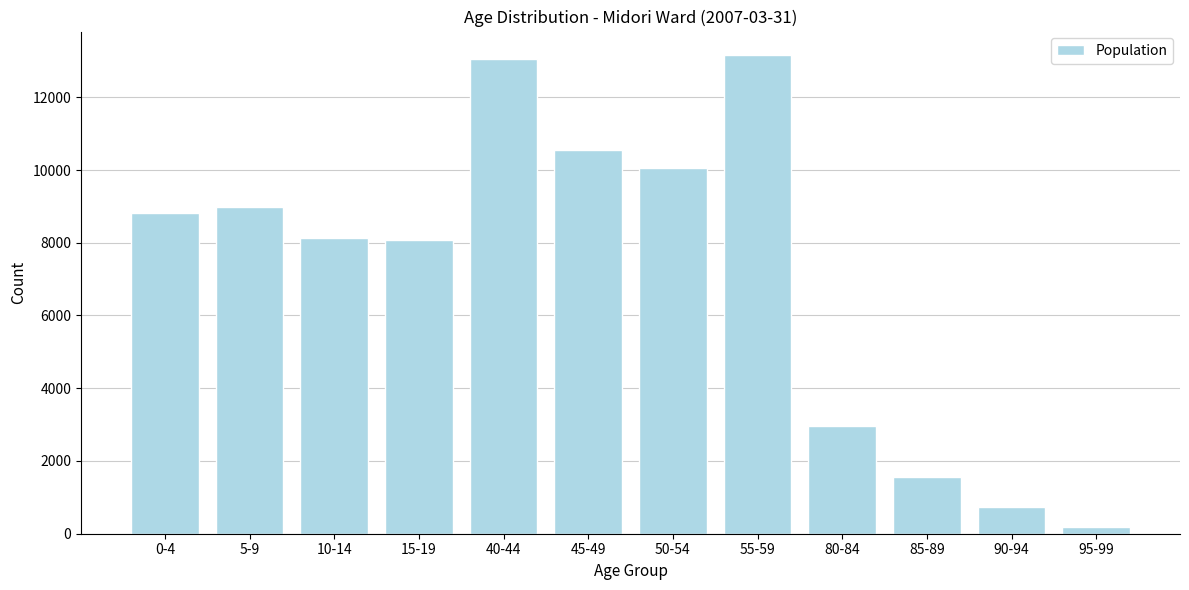

What is the difference between the maximum and second lowest values?

12407